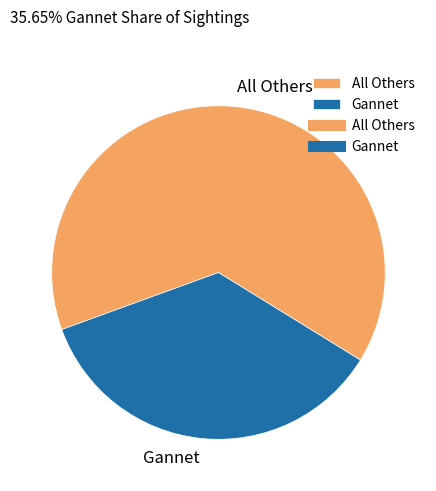

Do Gannet and All Others together represent more than half of the pie?

Yes